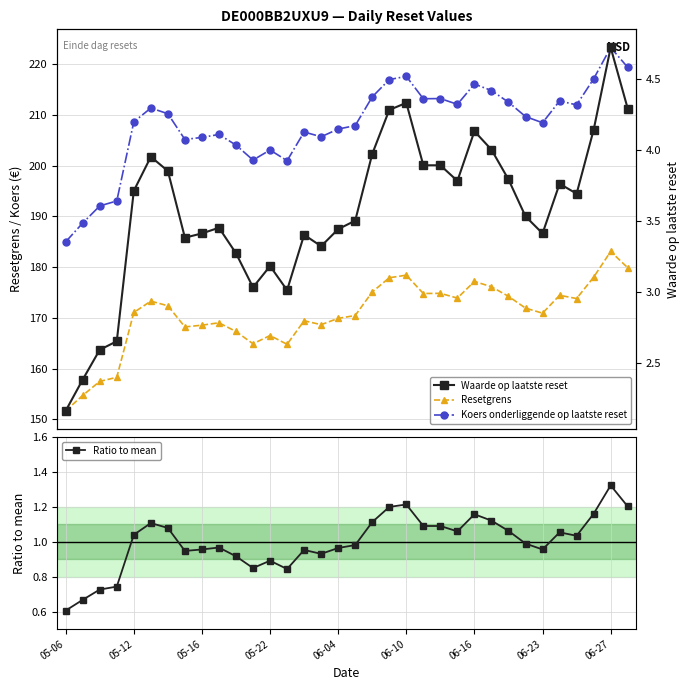

True or false: Koers onderliggende op laatste reset and Waarde op laatste reset cross at least once.

False